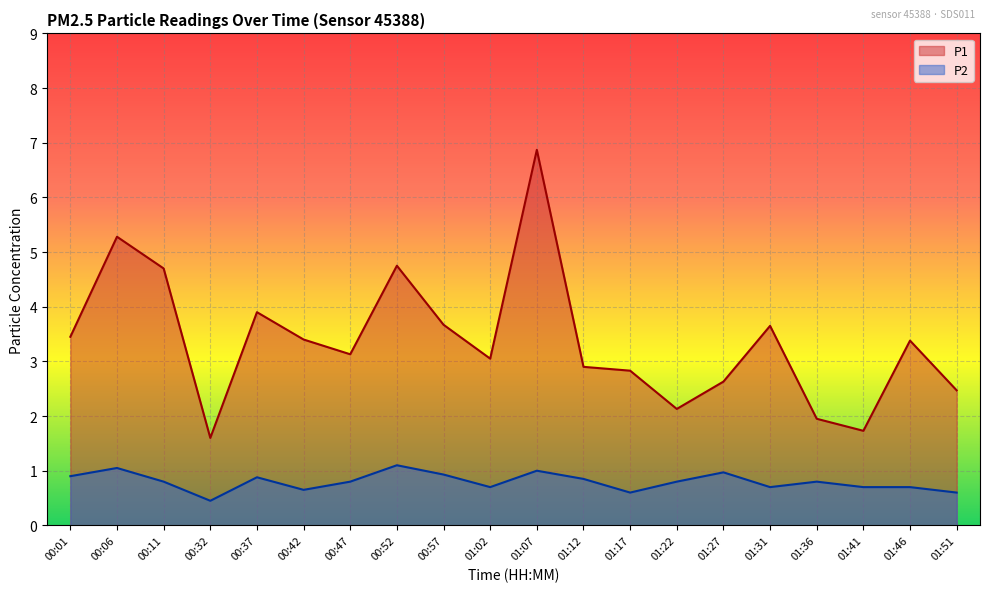

Reading left to right, list all the values displayed in this chart.

P1: 3.5	5.3	4.7	1.6	3.9	3.4	3.1	4.8	3.7	3.0	6.9	2.9	2.8	2.1	2.6	3.6	1.9	1.7	3.4	2.5
P2: 0.9	1.1	0.8	0.5	0.9	0.7	0.8	1.1	0.9	0.7	1.0	0.8	0.6	0.8	1.0	0.7	0.8	0.7	0.7	0.6